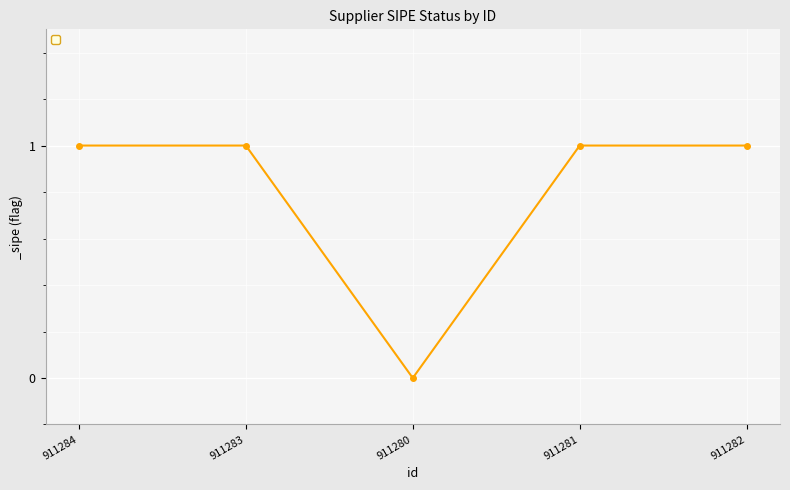

True or false: the data shows 0 at 911281.

False